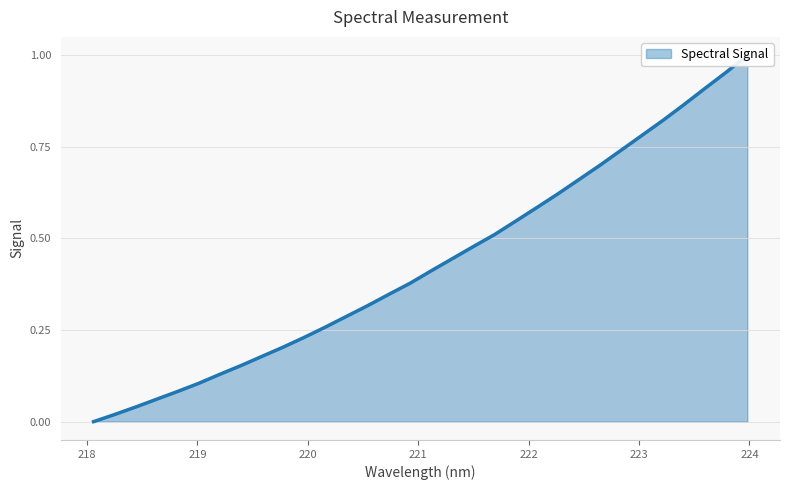

What is the sum of the values at 220.9264 and 220.1623?

0.6